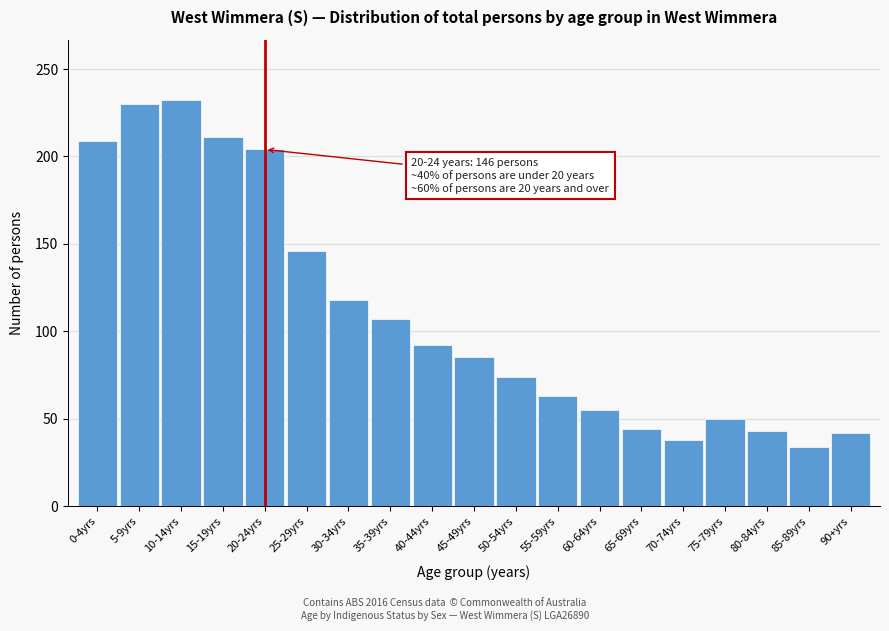

What is the difference between the second highest and second lowest values?

192